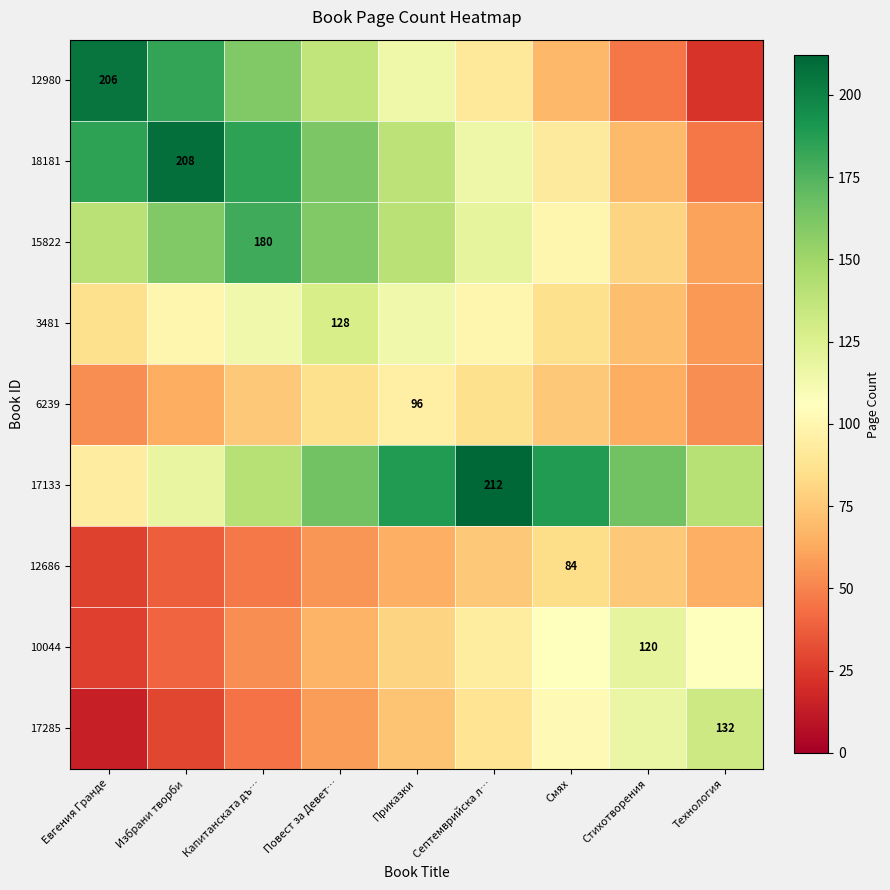

What is the smallest value displayed?

14.7